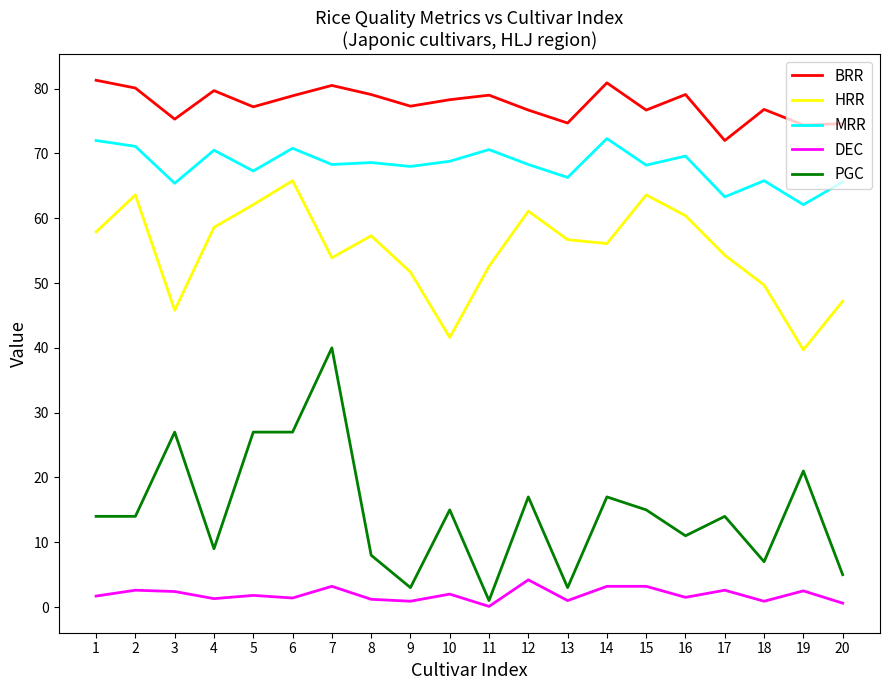

Which category has the lowest value in the BRR series?

17